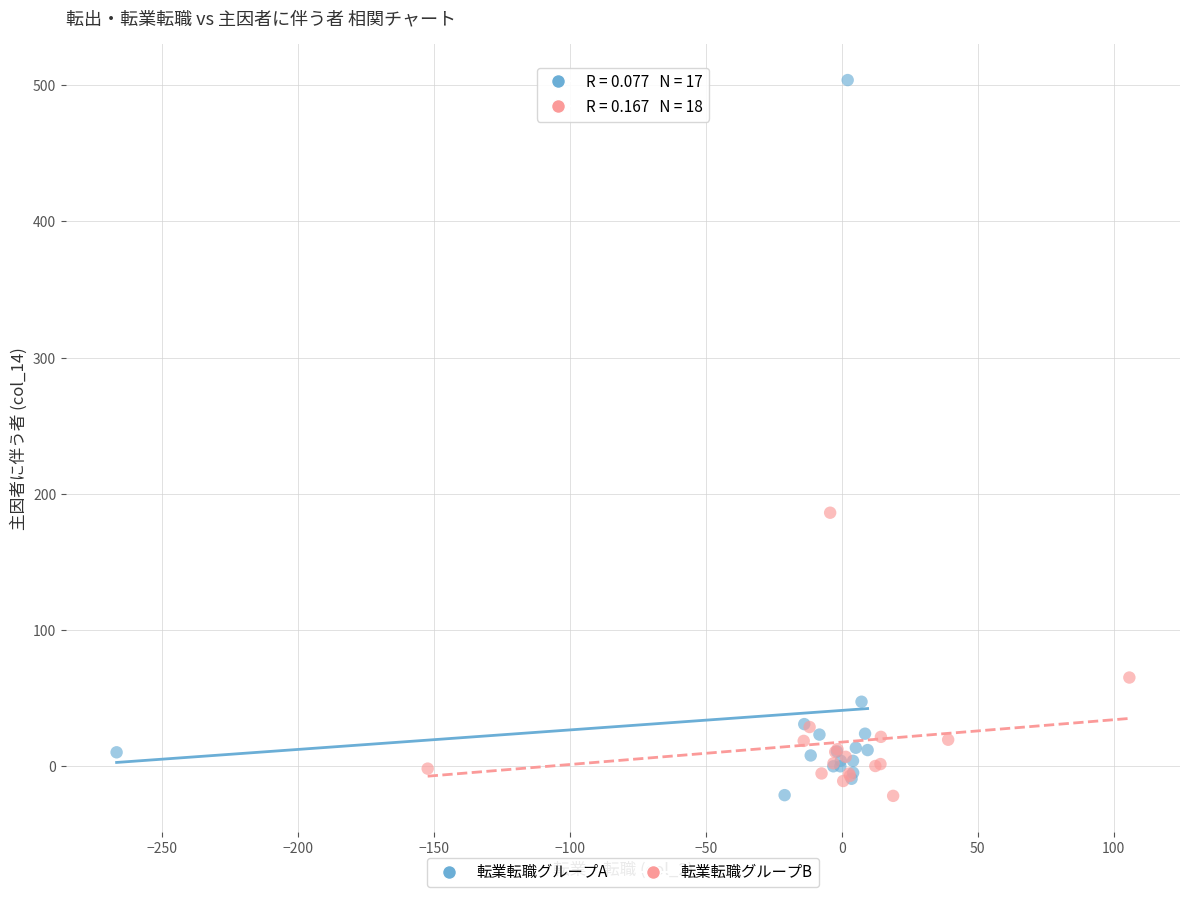

Which series contains the highest Y value?

転業転職グループA